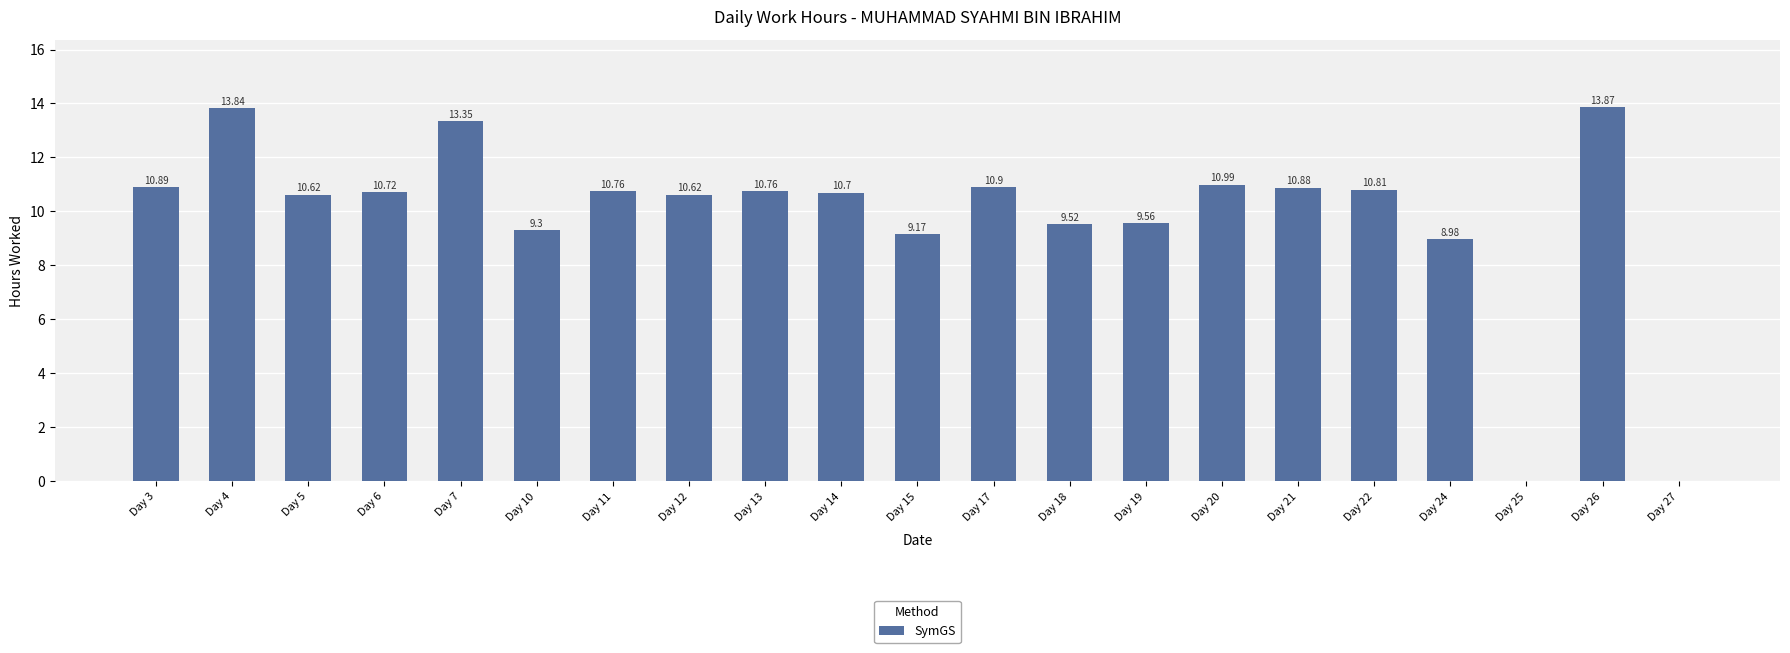

What is the change in value from Day 12 to Day 25?

-10.6